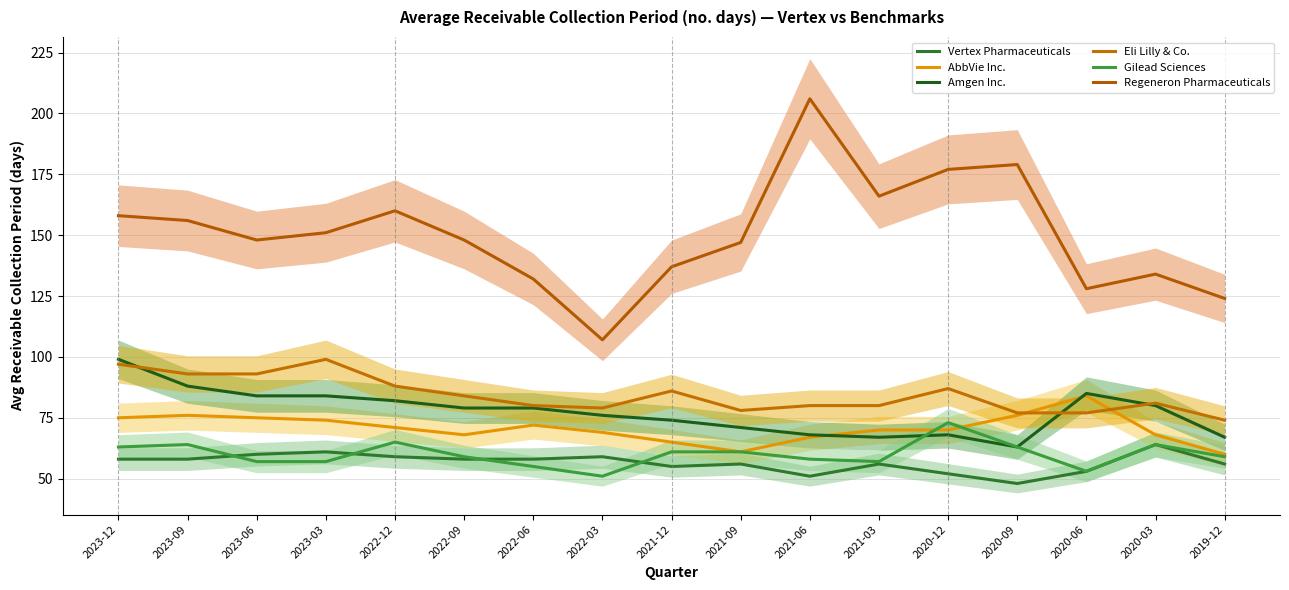

How many values in the Vertex Pharmaceuticals series are below 58?

8